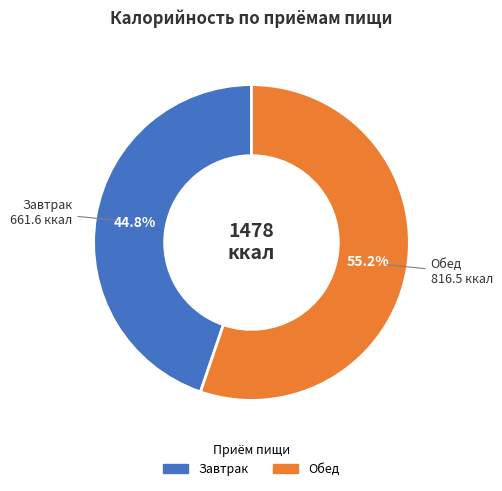

To the nearest percent, what is the average slice percentage?

50%